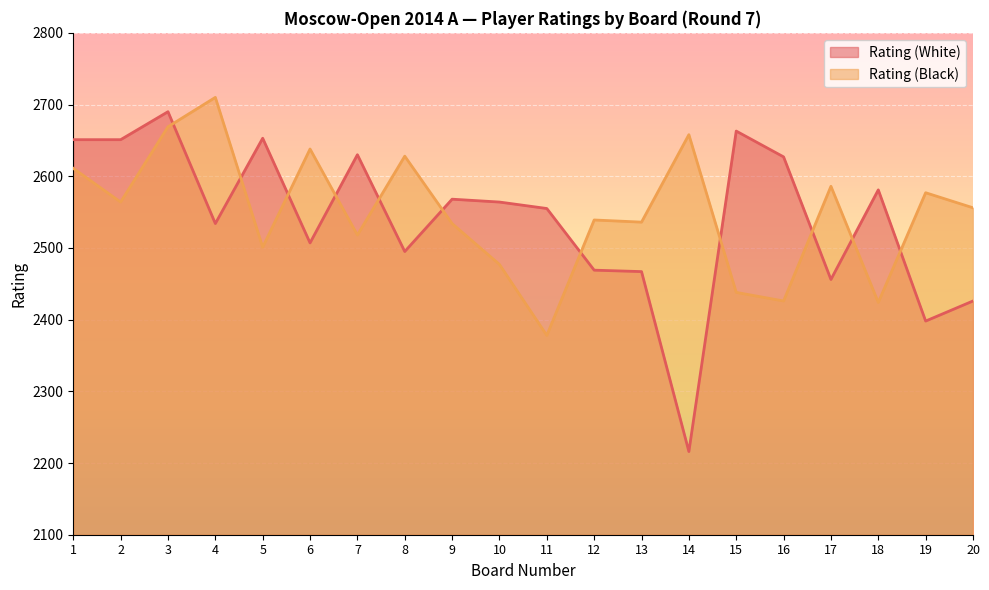

How many values in the Rating (Black) series are below 2556?

10